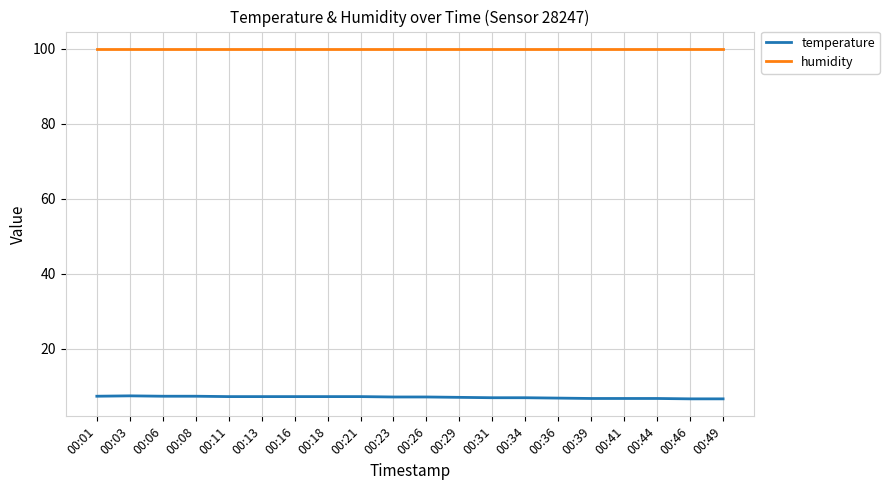

True or false: humidity and temperature cross at least once.

False